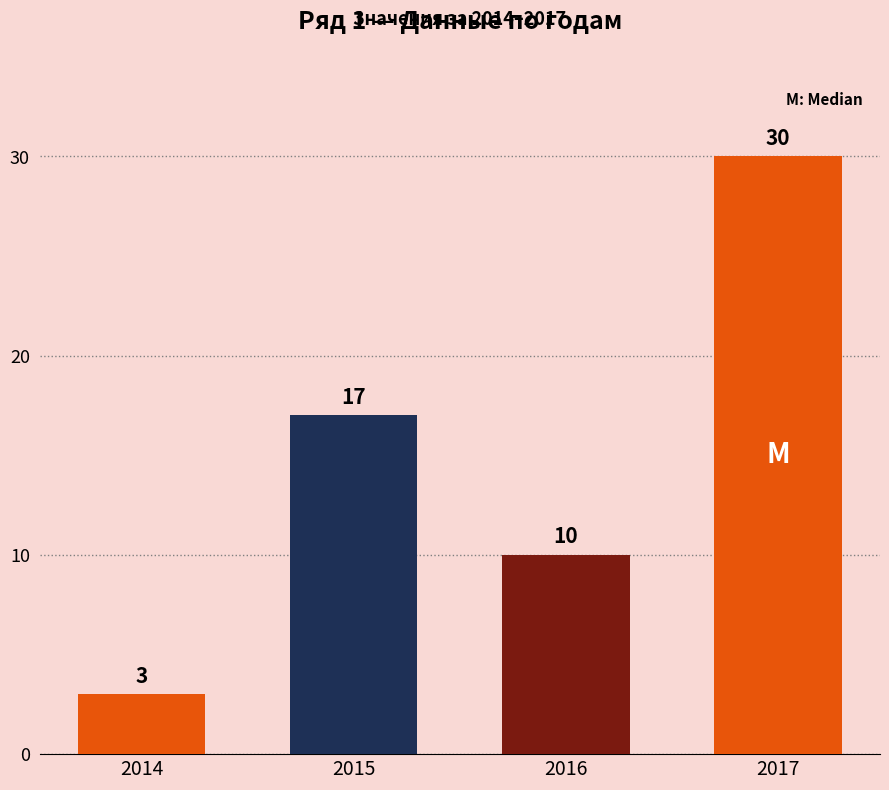

Which has a higher value, 2016 or 2017?

2017